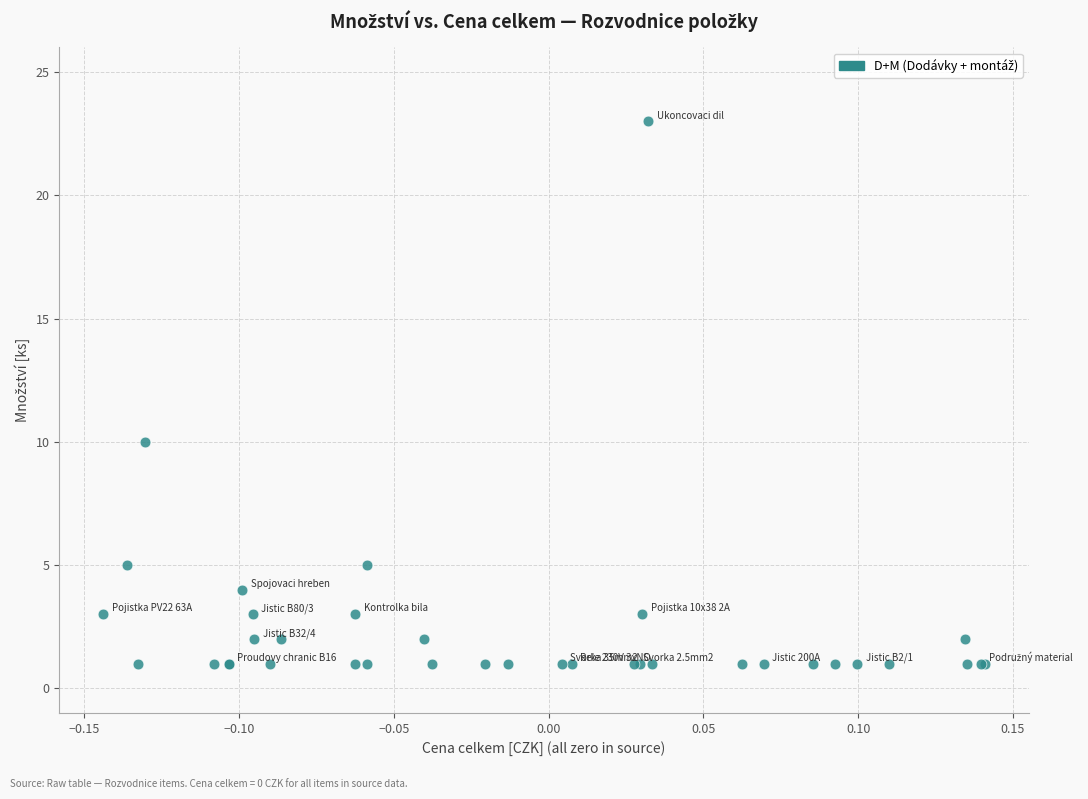

What Y value in the scatter plot is closest to 12?

10